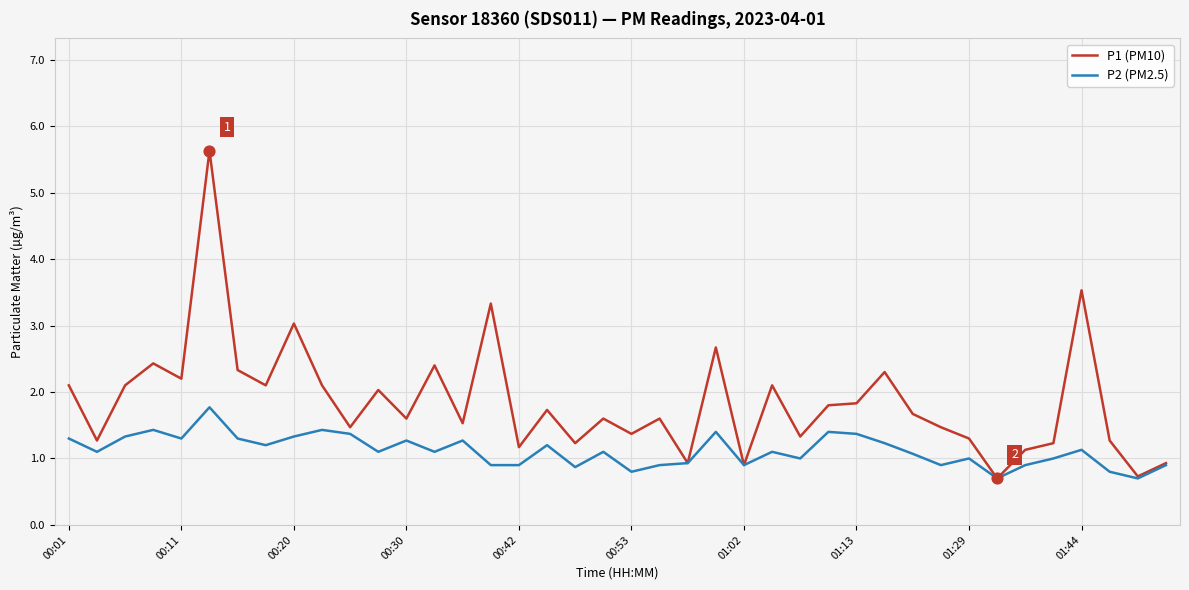

Which series has the widest spread of values?

P1 (PM10)